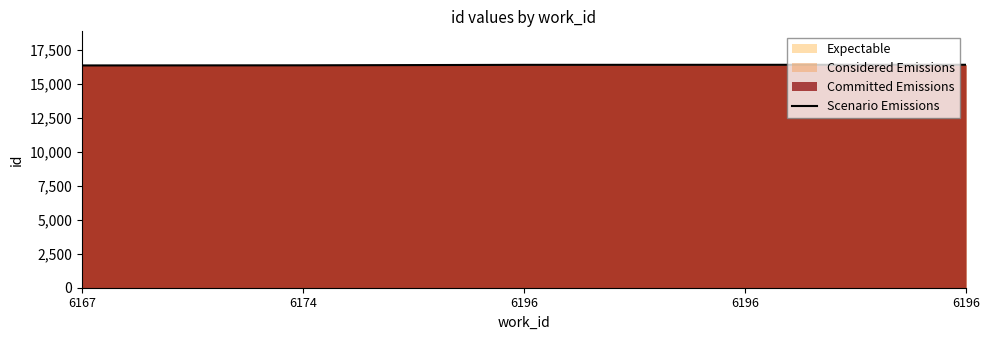

Reading left to right, what are all the values shown in this chart?

16334	16343	16378	16381	16383